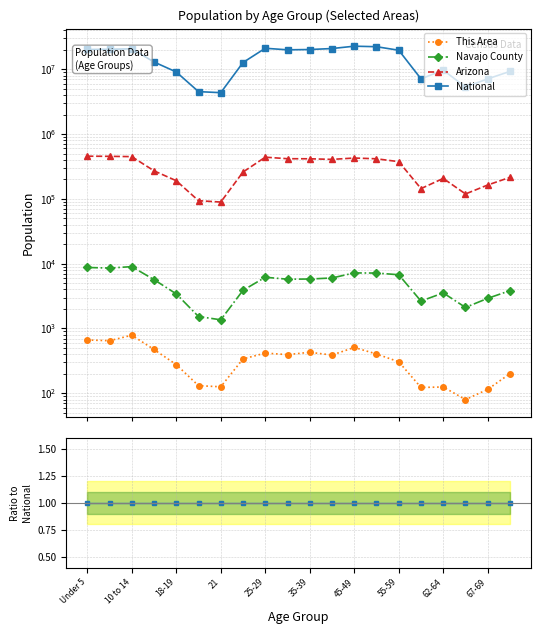

Does the chart have visible grid lines?

Yes